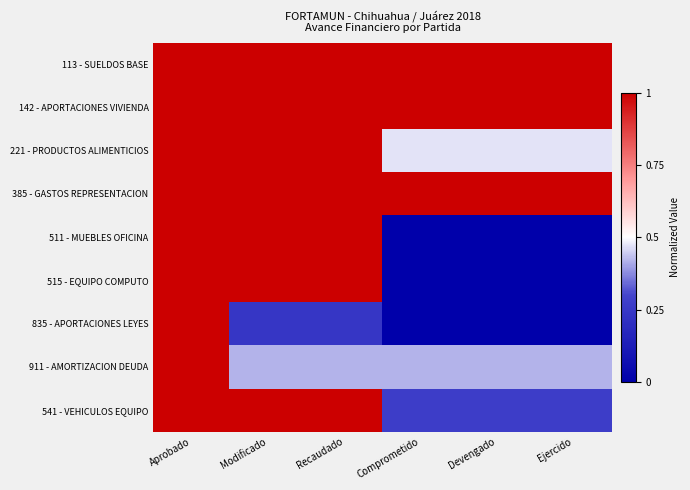

What is the total value across all series at Aprobado?

9.0